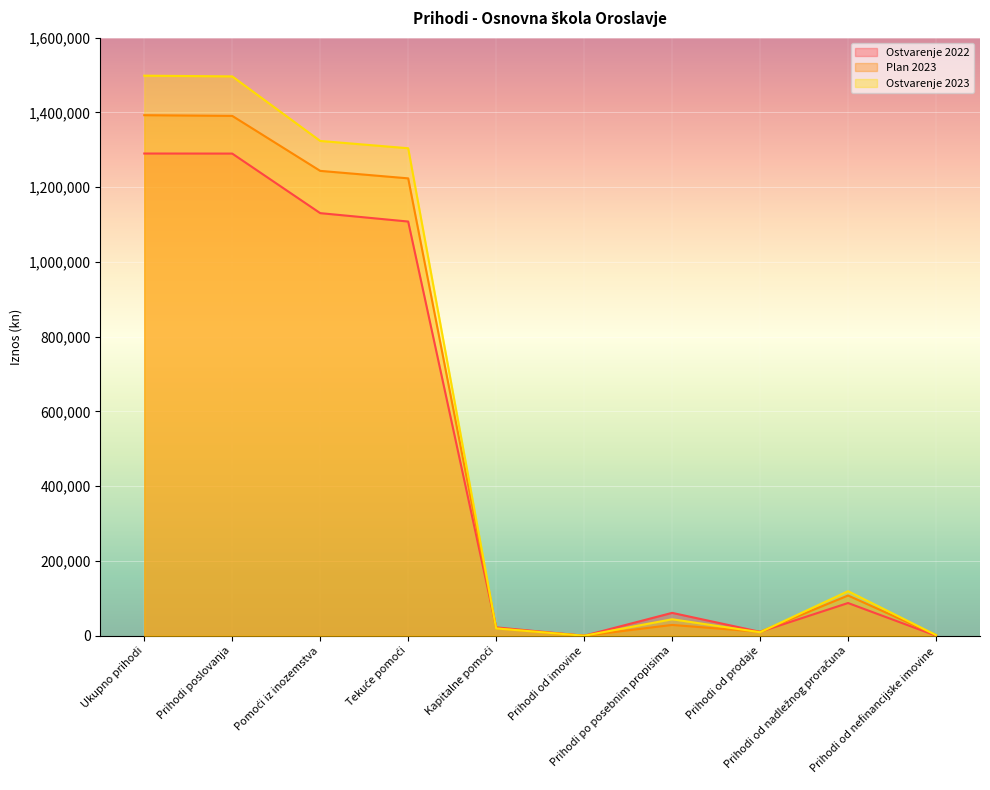

Which has a higher value, Prihodi od nefinancijske imovine or Prihodi poslovanja?

Prihodi poslovanja